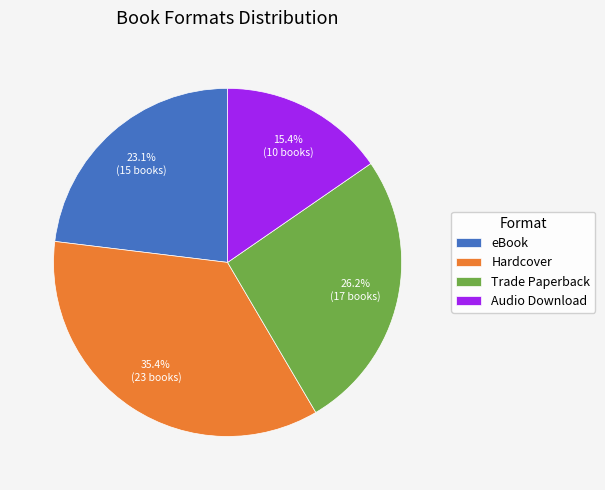

To the nearest percent, what portion does Hardcover represent?

35%